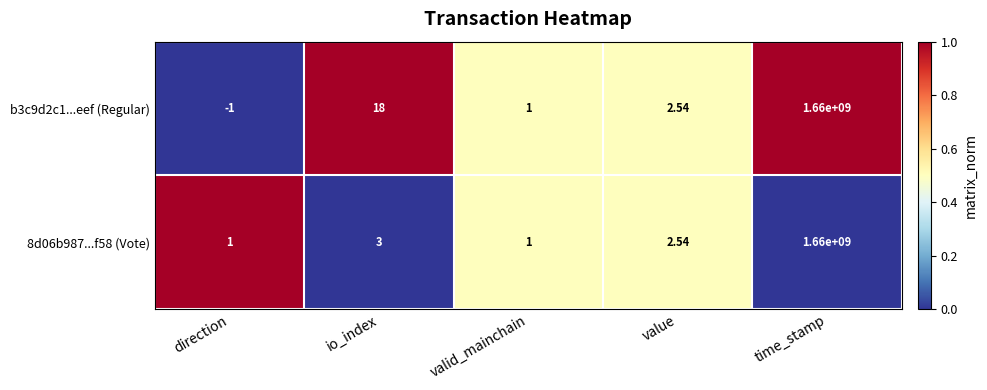

Which category has the highest value in the 8d06b987...f58 (Vote) series?

time_stamp